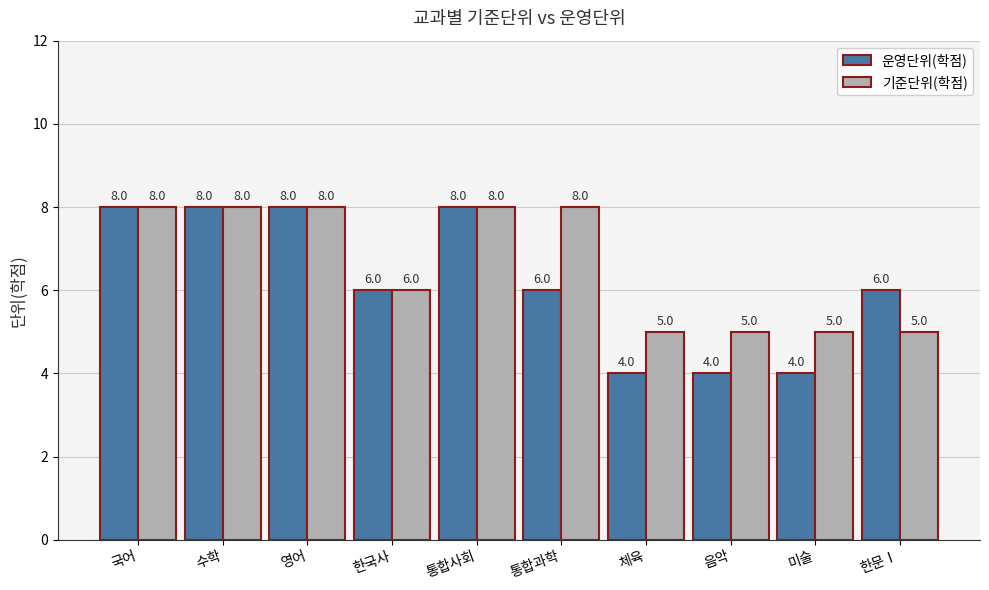

What is the label of the 6th bar from the left?

통합과학